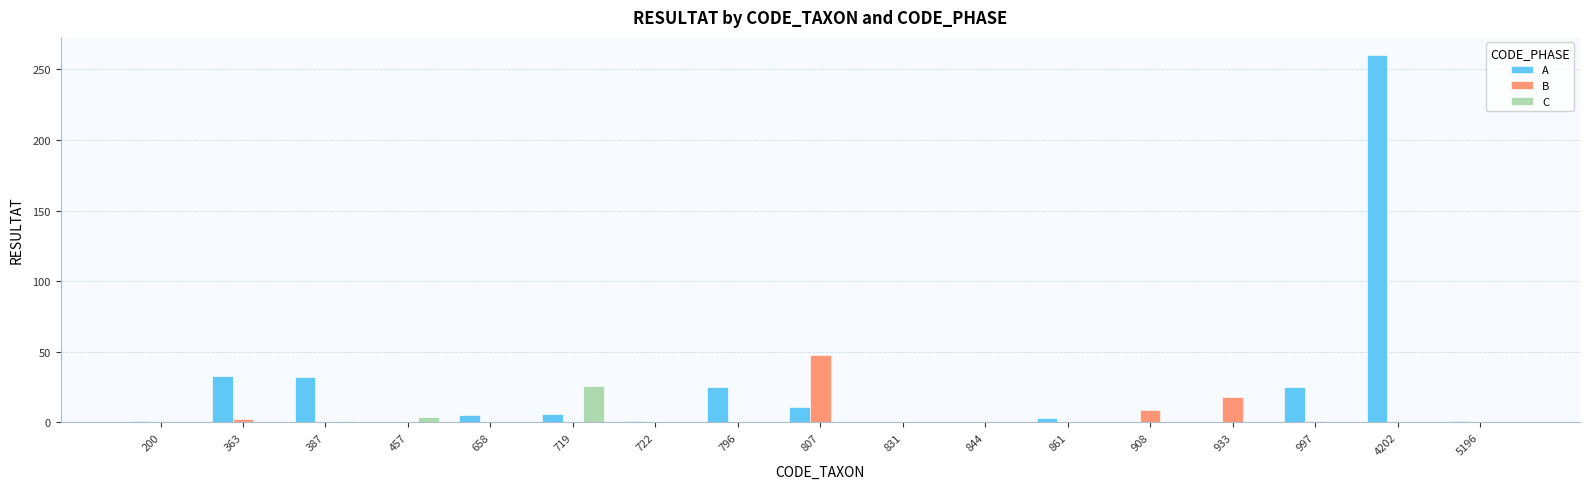

The value of B at 5196 is 0. True or false?

True